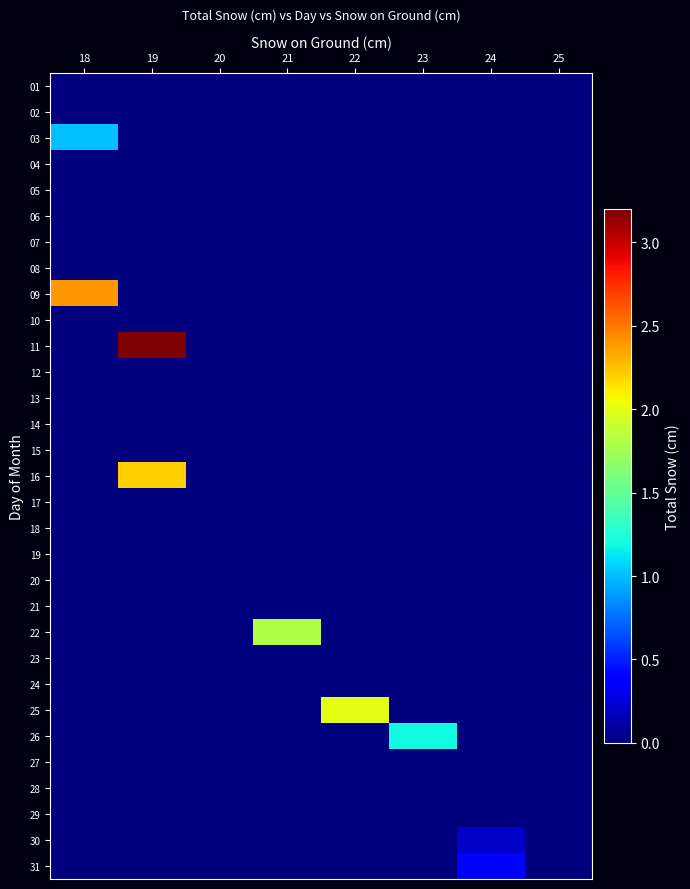

Which series has the largest total across all categories?

row_10